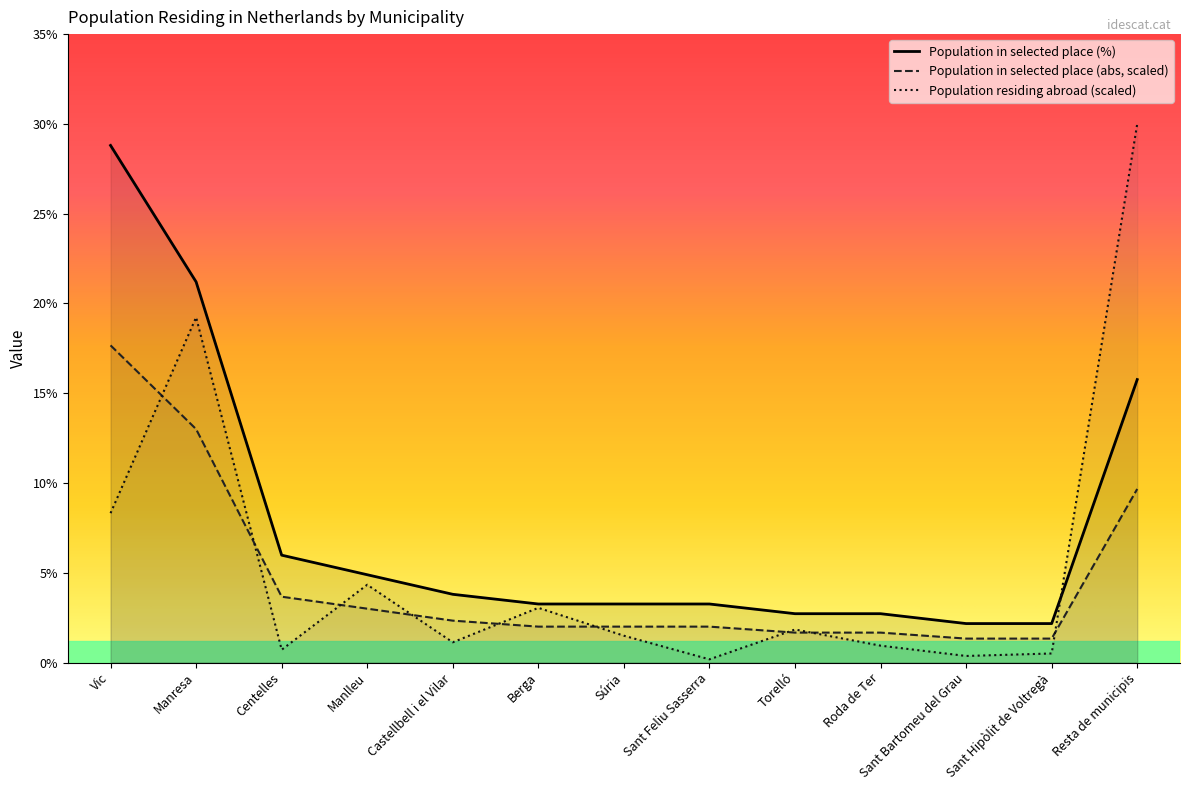

Which series ends up on top after the final intersection of Population residing abroad and Population in selected place (abs)?

Population residing abroad